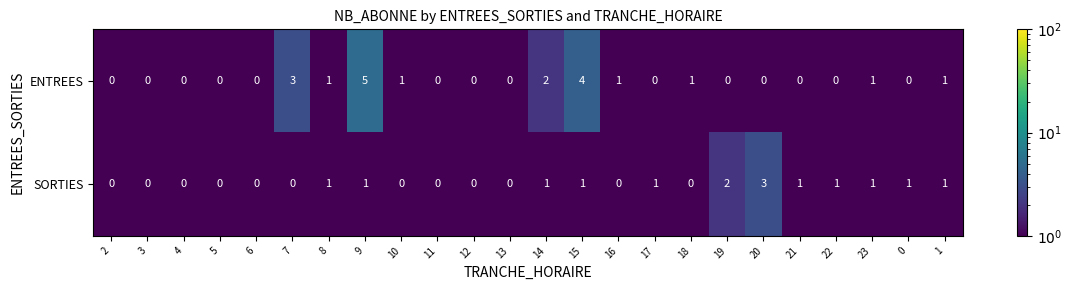

List the series in order of their peak value, lowest first.

SORTIES, ENTREES